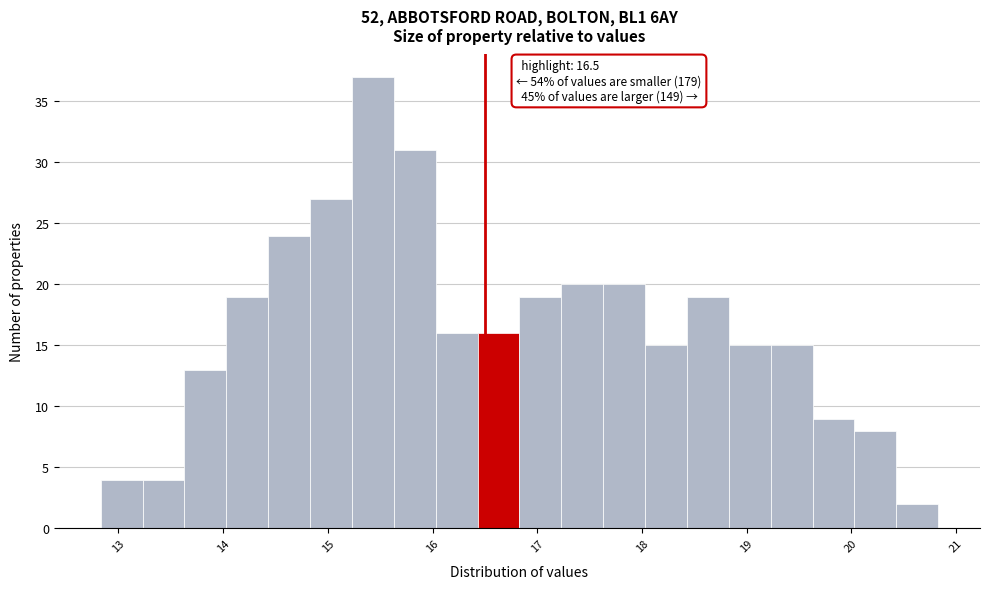

Which range on the x-axis has the tallest bar?

15.23 to 15.63